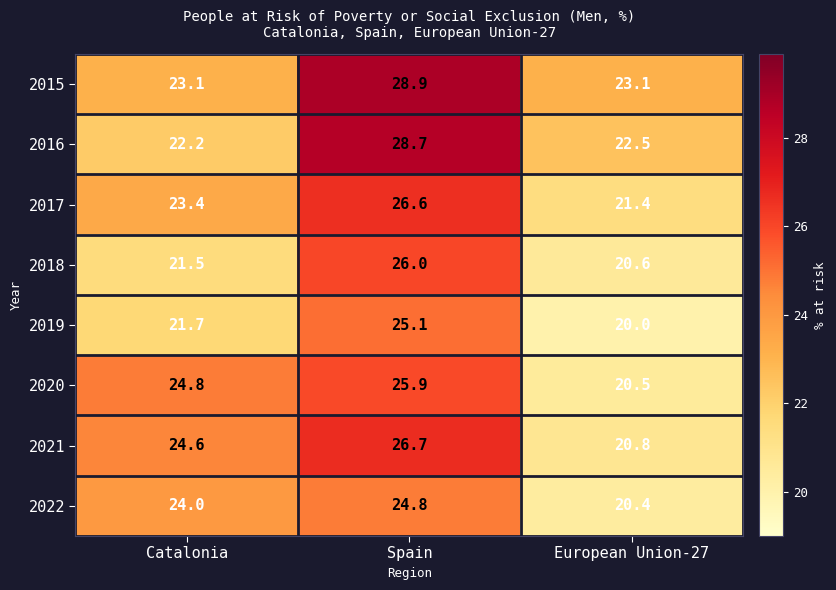

What is the sum of all 2016 values?

73.4